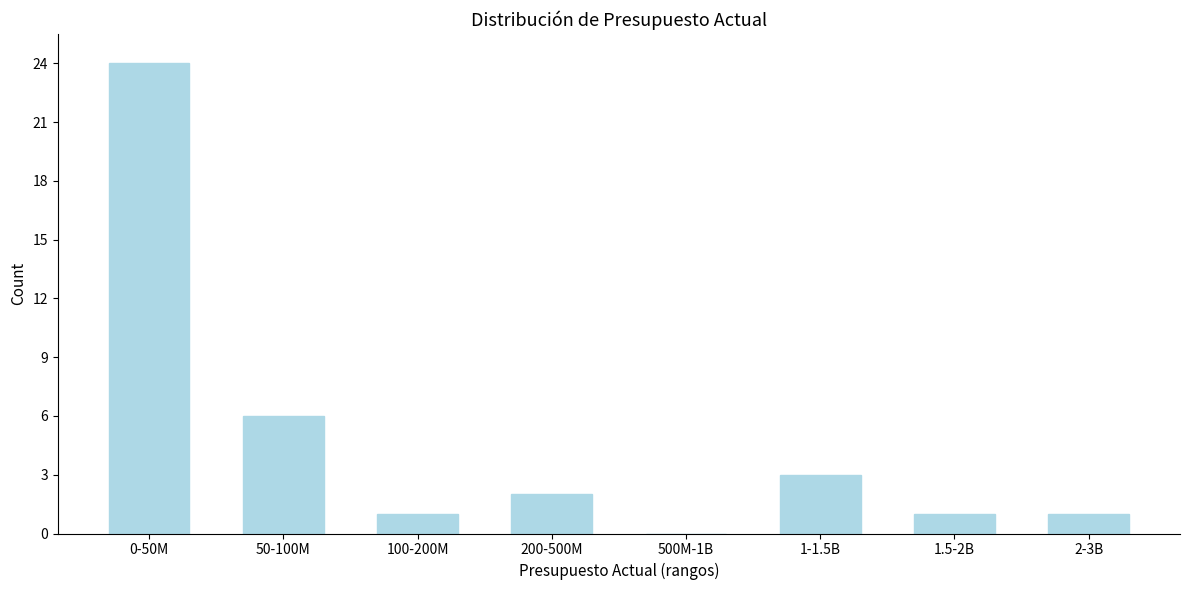

Reading right to left, what are all the values shown in this chart?

2-3B=1	1.5-2B=1	1-1.5B=3	500M-1B=0	200-500M=2	100-200M=1	50-100M=6	0-50M=24